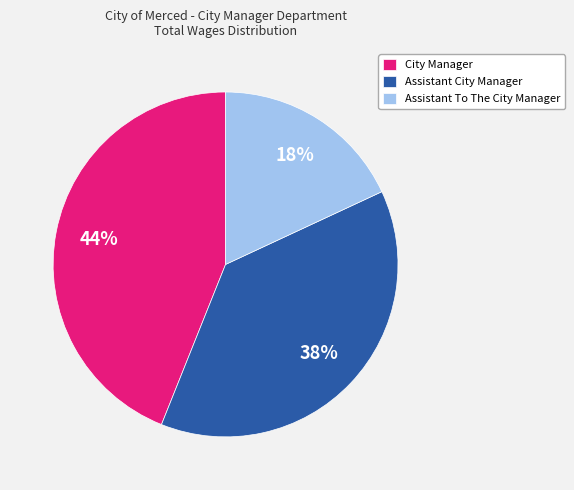

To the nearest percent, what portion does Assistant To The City Manager represent?

18%